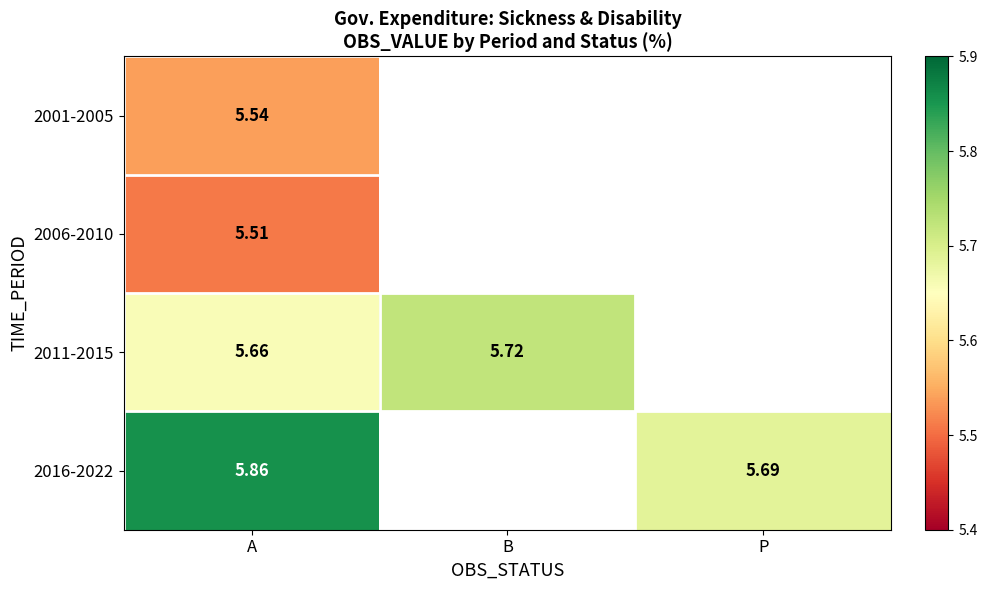

Is the value of 2001-2005 at A greater than the value of 2016-2022 at P?

No